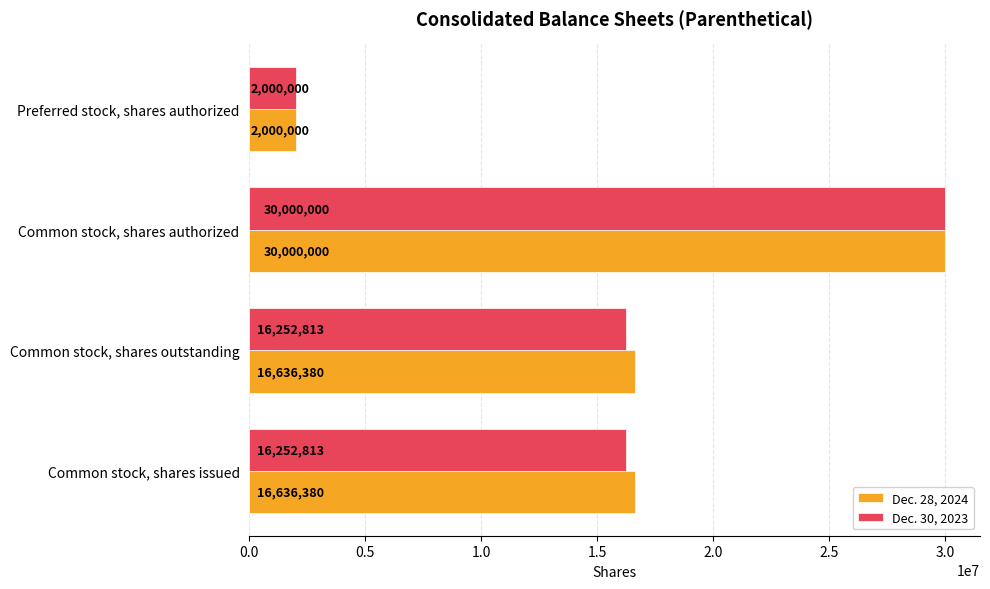

What is the sum of all Dec. 30, 2023 values?

64505626